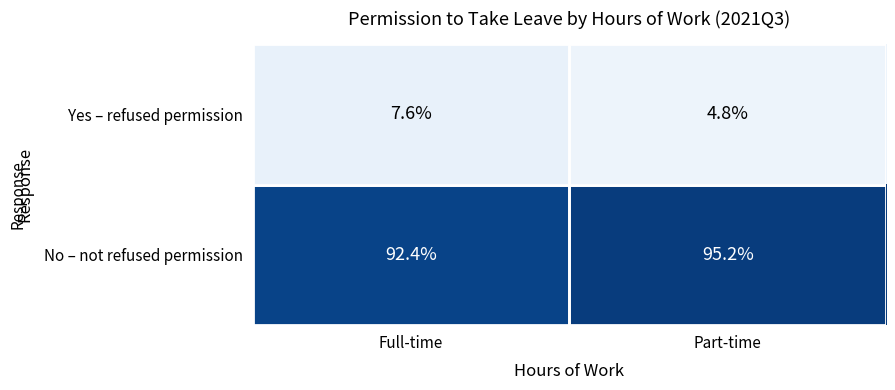

What is the difference between the highest and lowest values at Part-time?

90.4